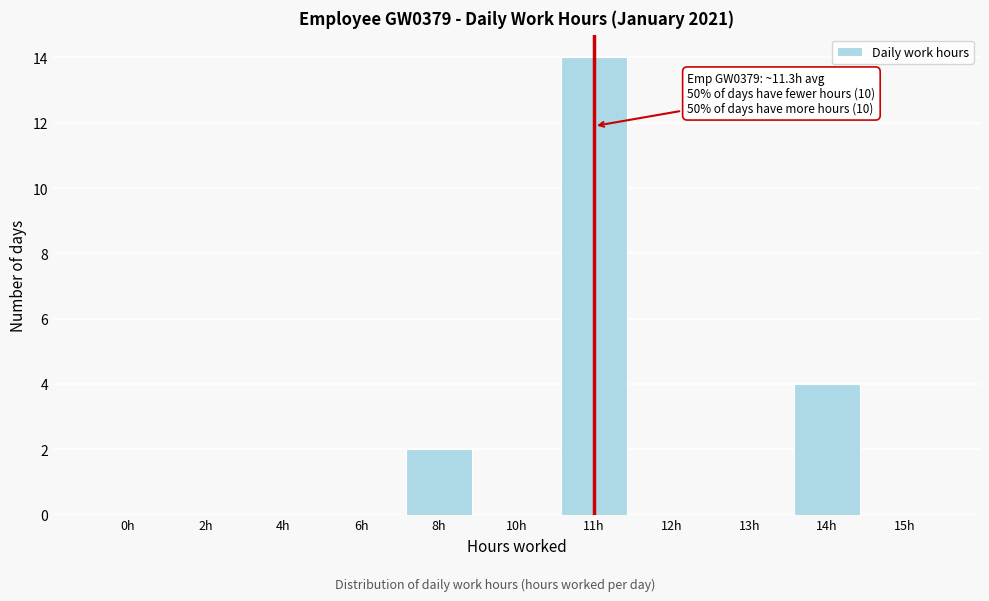

Reading left to right, transcribe all the data shown in this chart.

0h=0	2h=0	4h=0	6h=0	8h=2	10h=0	11h=14	12h=0	13h=0	14h=4	15h=0